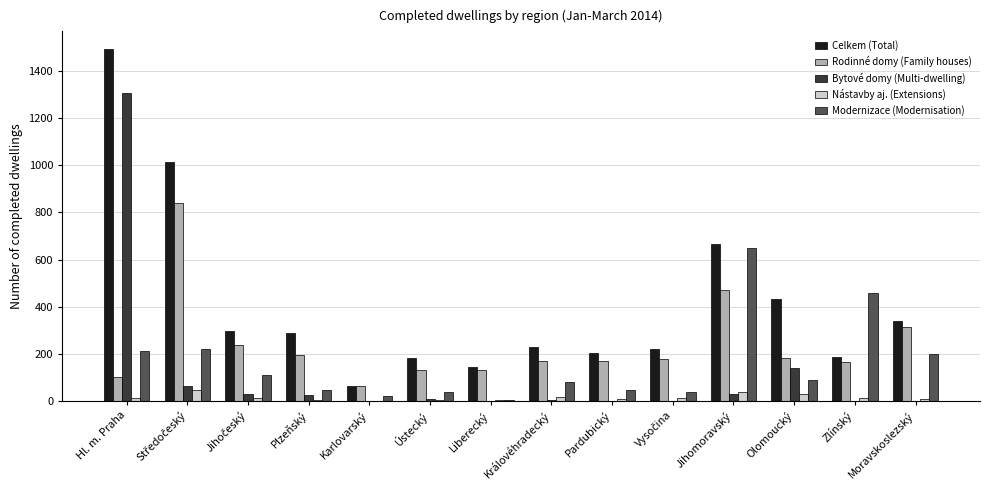

Which label corresponds to the largest value in the chart?

Hl. m. Praha